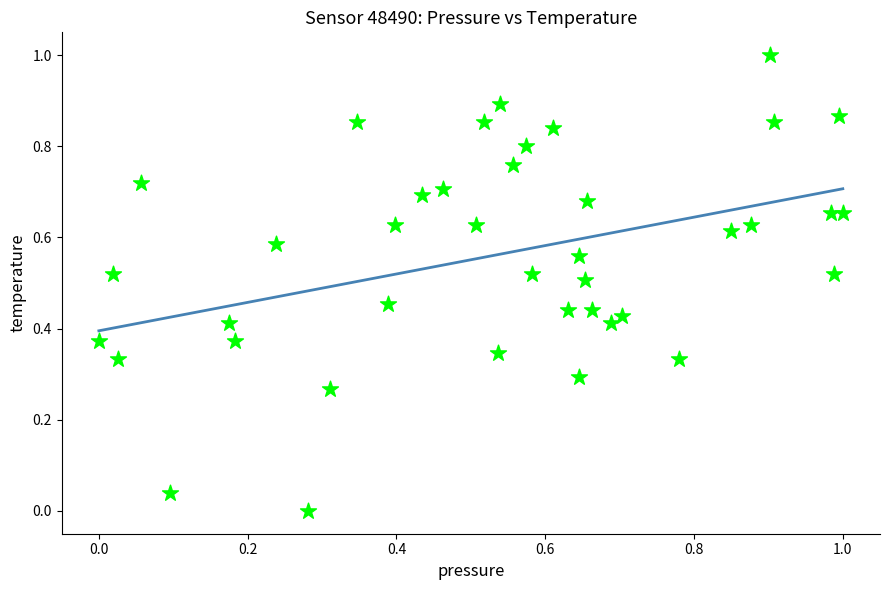

What is the range of Y values (max minus min)?

1.0